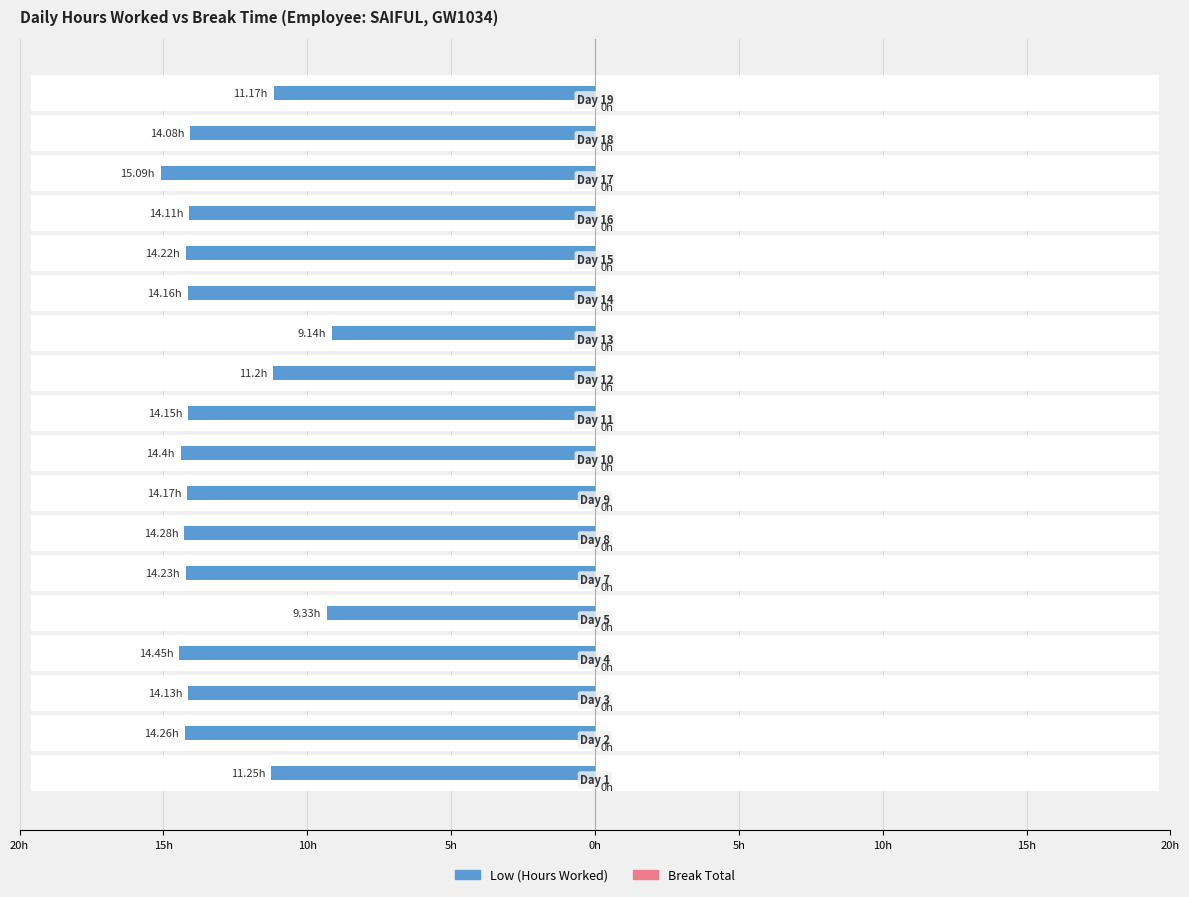

What is the greatest value displayed?

15.1